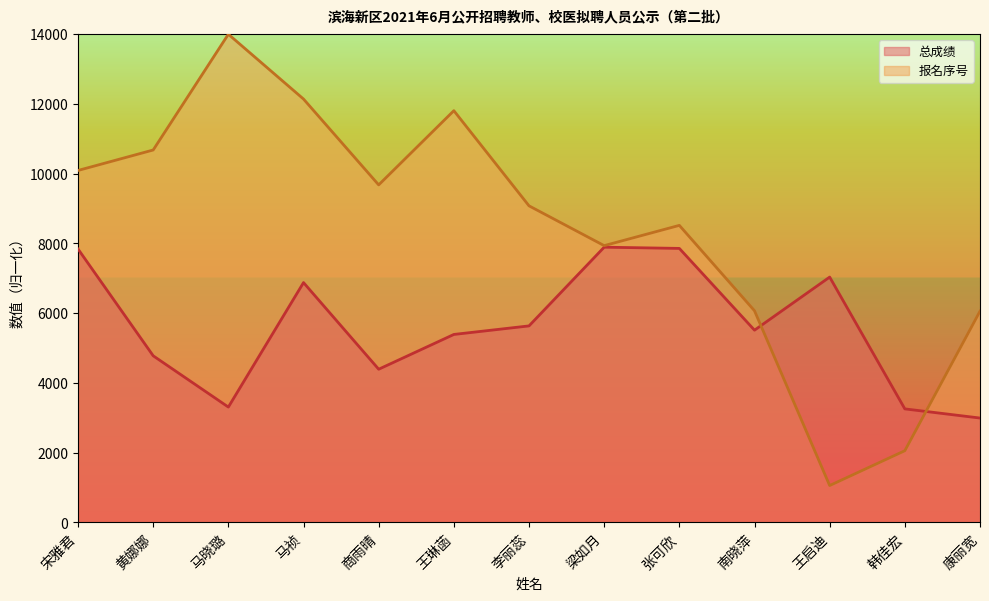

What is the value of the 总成绩 point at the 6th from the left?

5390.0